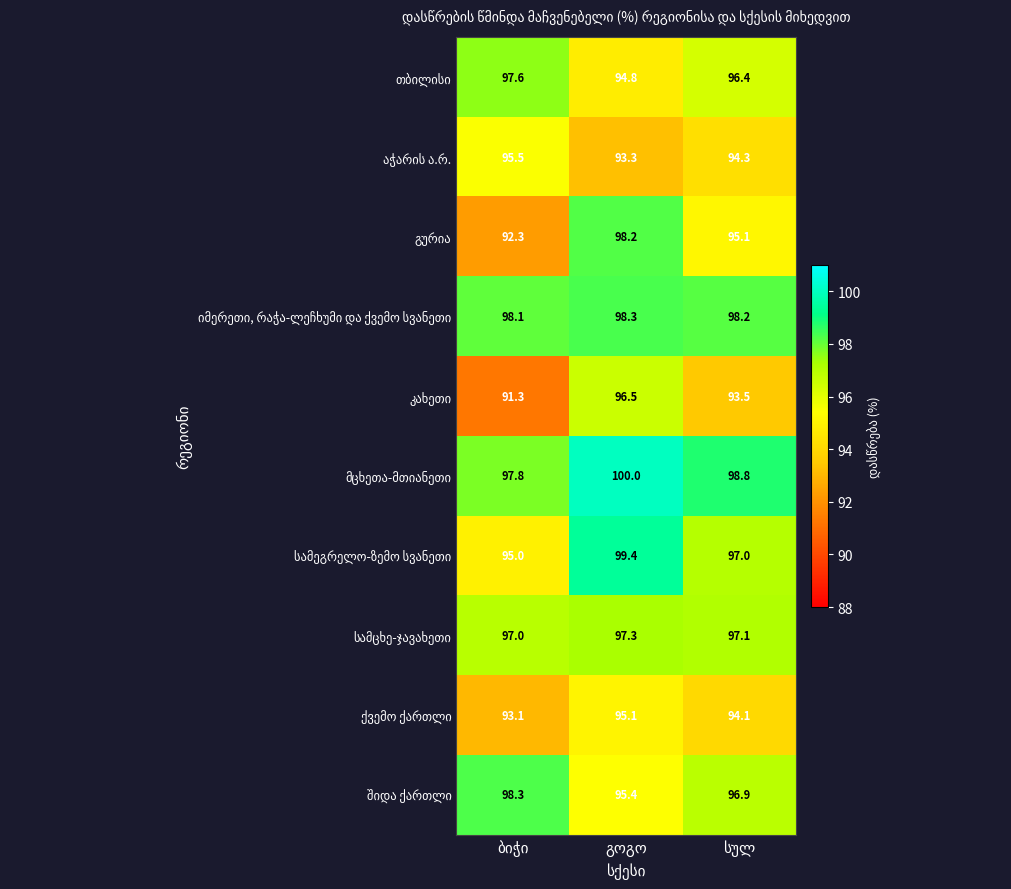

How many series are shown in this chart?

10